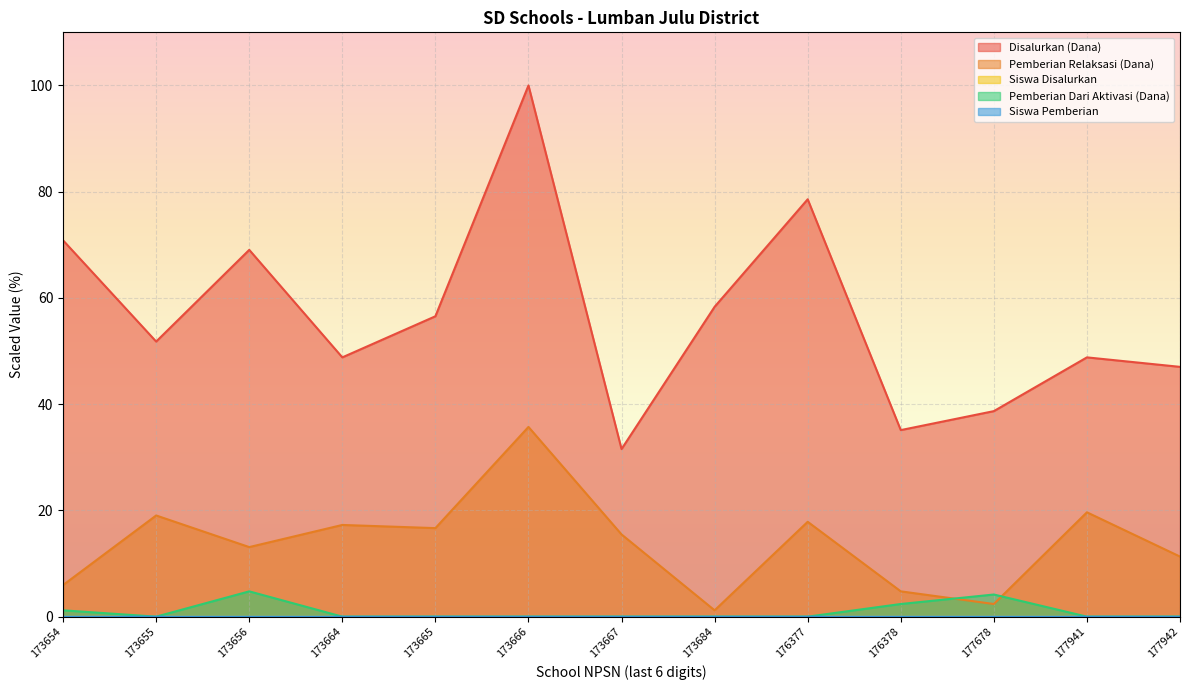

Reading right to left, transcribe all the data shown in this chart.

Disalurkan (Dana): 177942=47.0	177941=48.8	177678=38.7	176378=35.1	176377=78.6	173684=58.3	173667=31.5	173666=100.0	173665=56.5	173664=48.8	173656=69.0	173655=51.8	173654=70.8
Pemberian Relaksasi (Dana): 177942=11.3	177941=19.6	177678=2.4	176378=4.8	176377=17.9	173684=1.2	173667=15.5	173666=35.7	173665=16.7	173664=17.3	173656=13.1	173655=19.0	173654=6.0
Siswa Disalurkan: 177942=0.0	177941=0.0	177678=0.0	176378=0.0	176377=0.0	173684=0.0	173667=0.0	173666=0.0	173665=0.0	173664=0.0	173656=0.0	173655=0.0	173654=0.0
Pemberian Dari Aktivasi (Dana): 177942=0.0	177941=0.0	177678=4.2	176378=2.4	176377=0.0	173684=0.0	173667=0.0	173666=0.0	173665=0.0	173664=0.0	173656=4.8	173655=0.0	173654=1.2
Siswa Pemberian: 177942=0.0	177941=0.0	177678=0.0	176378=0.0	176377=0.0	173684=0.0	173667=0.0	173666=0.0	173665=0.0	173664=0.0	173656=0.0	173655=0.0	173654=0.0